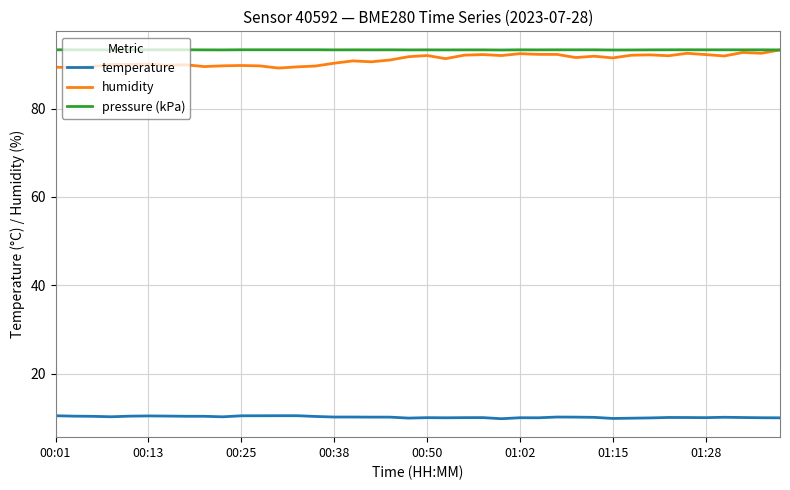

Which series has the largest range (max minus min)?

humidity